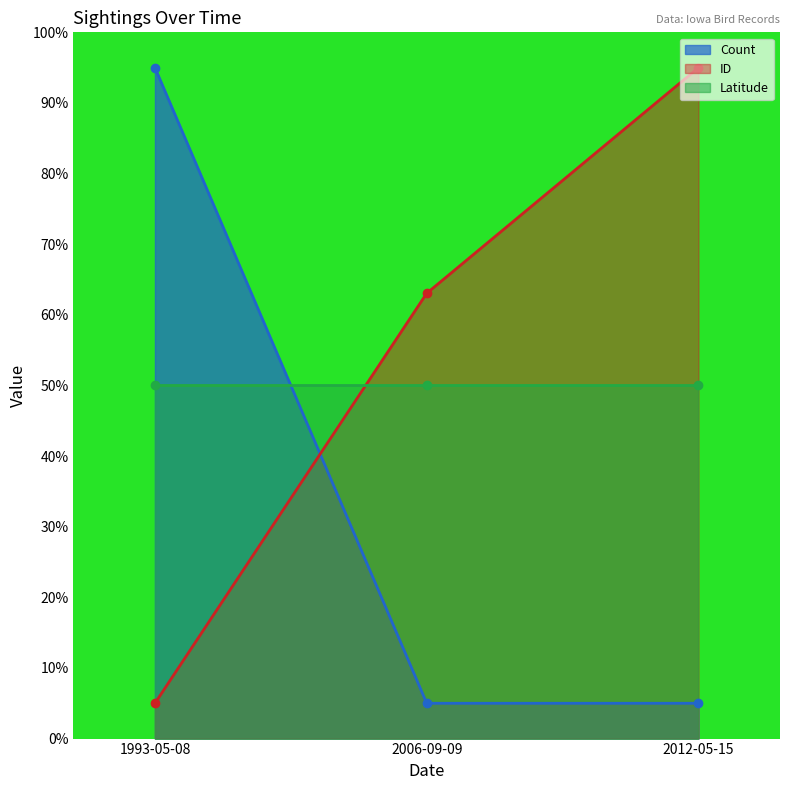

Which category has the highest value in the Count series?

1993-05-08